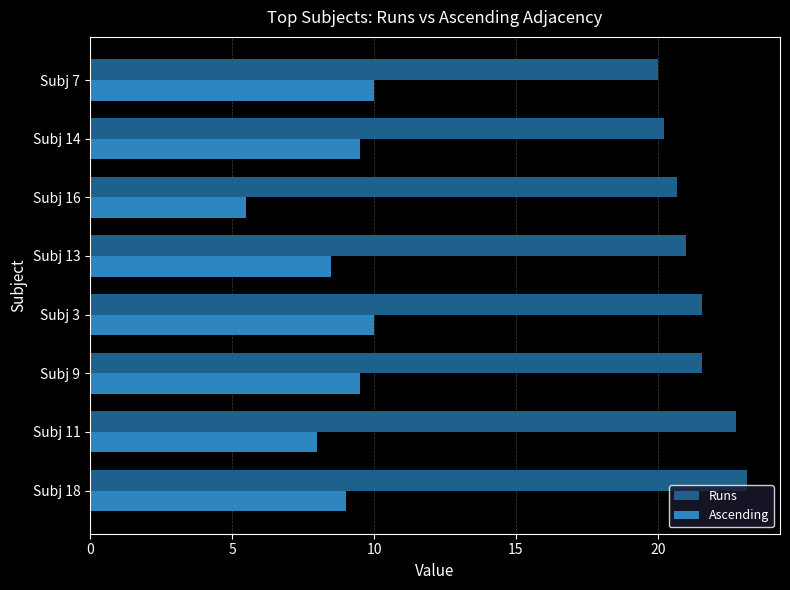

The value of Runs at Subj 9 is 38.1. True or false?

False